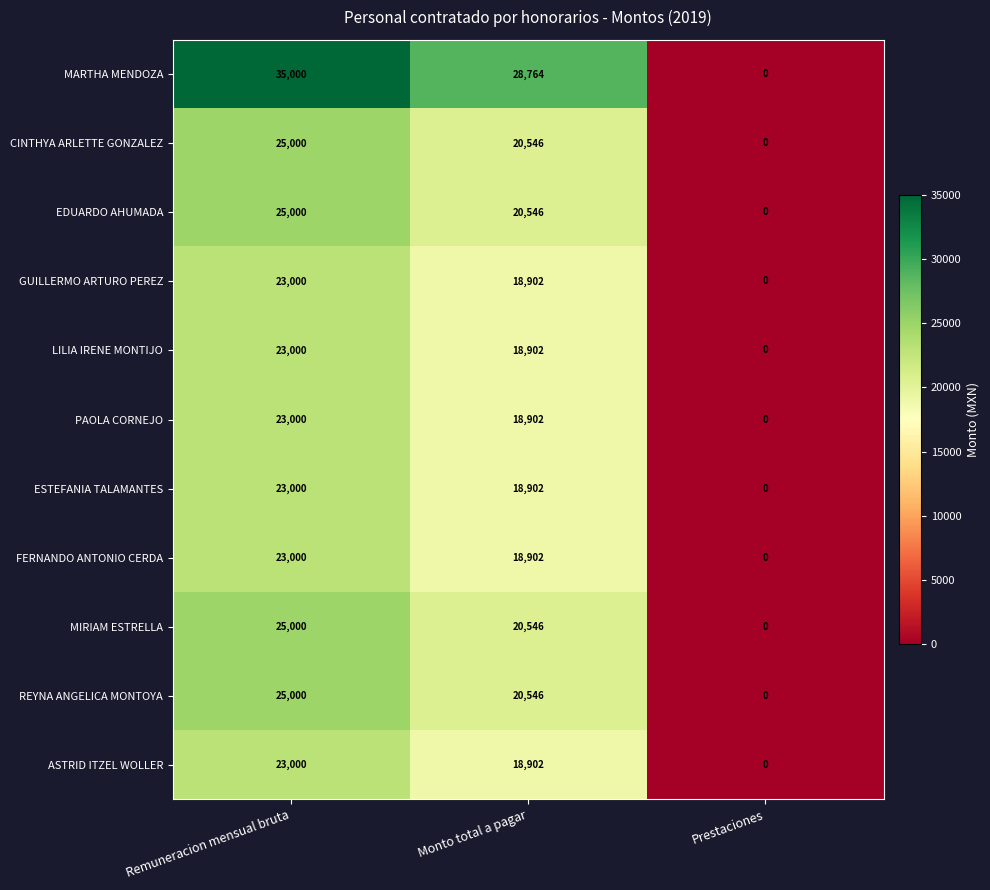

What is the sum of the EDUARDO AHUMADA values at Monto total a pagar and Remuneracion mensual bruta?

45546